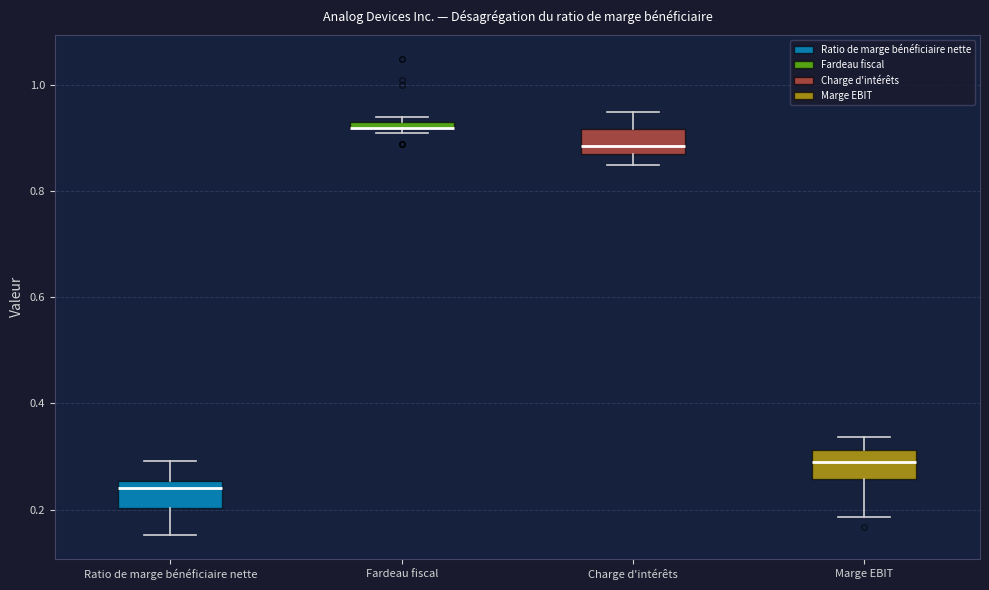

Where is the upper edge of the box for Fardeau fiscal on the y-axis? The values are not printed on the chart, so give them approximately, as read against the axis.

0.94